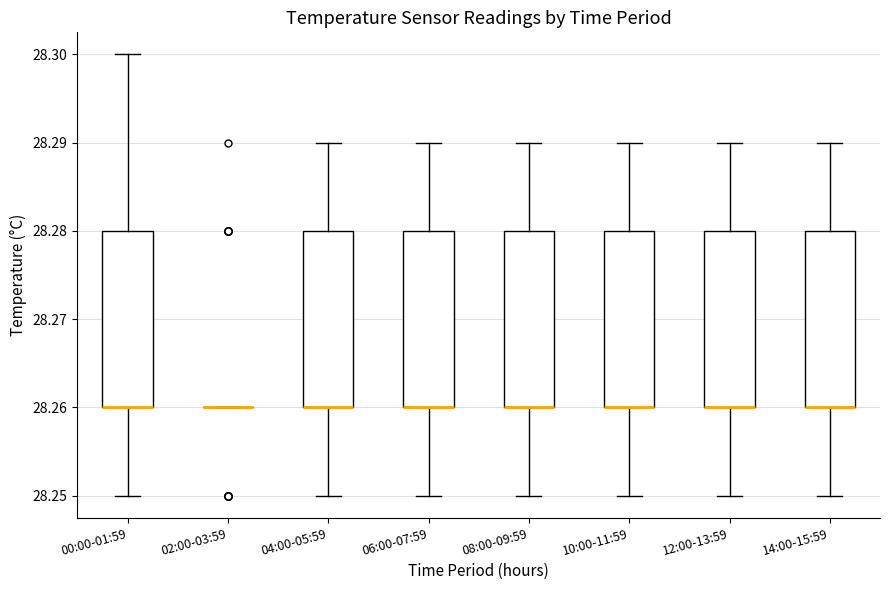

Where does the upper whisker of the box for 10:00-11:59 end on the y-axis? The values are not printed on the chart, so give them approximately, as read against the axis.

28.29